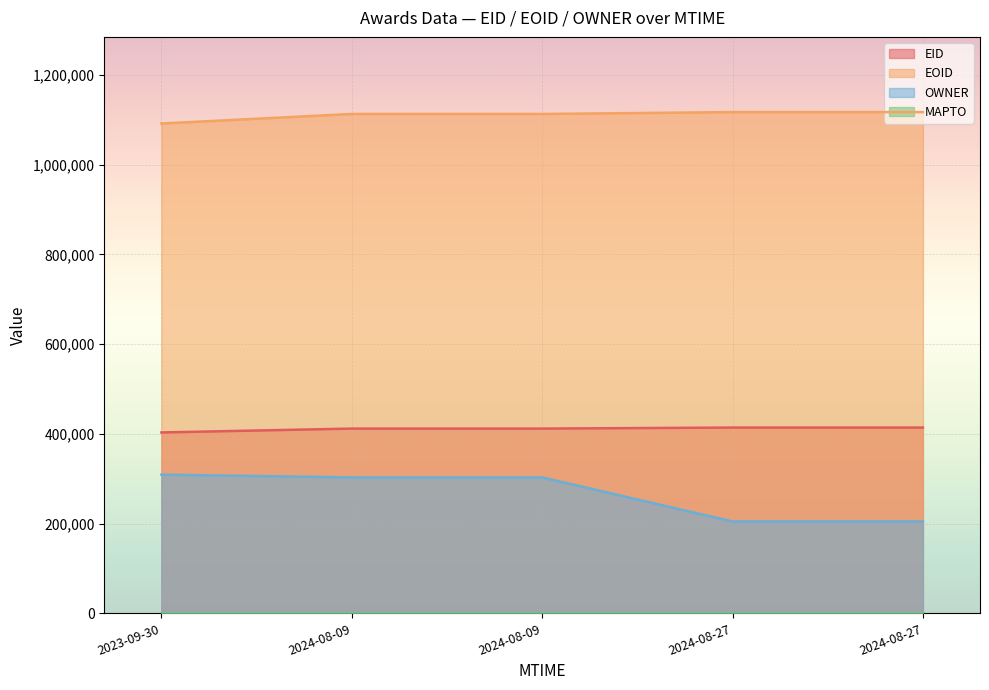

Rank the series at 2024-08-09T16:30:32 from highest to lowest value.

EOID, EID, OWNER, MAPTO